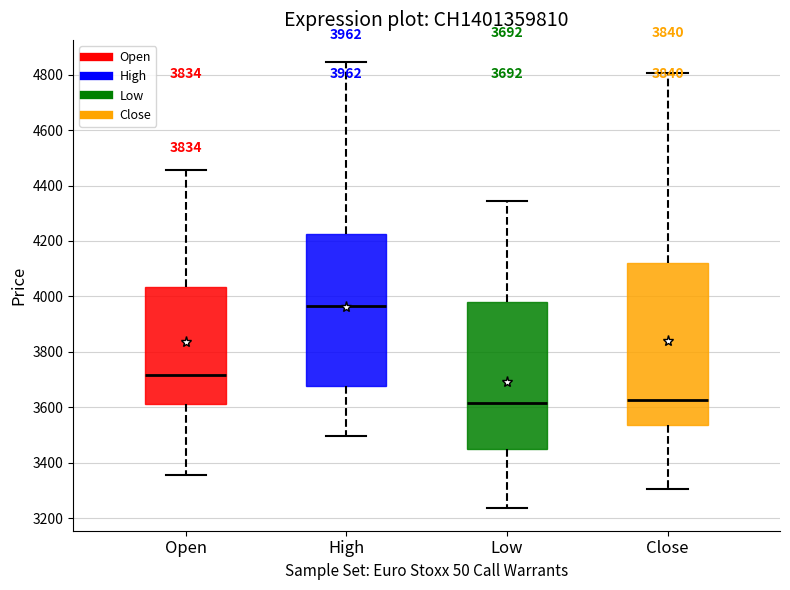

Comparing the boxes themselves (not the whiskers), which one is the tallest?

Close